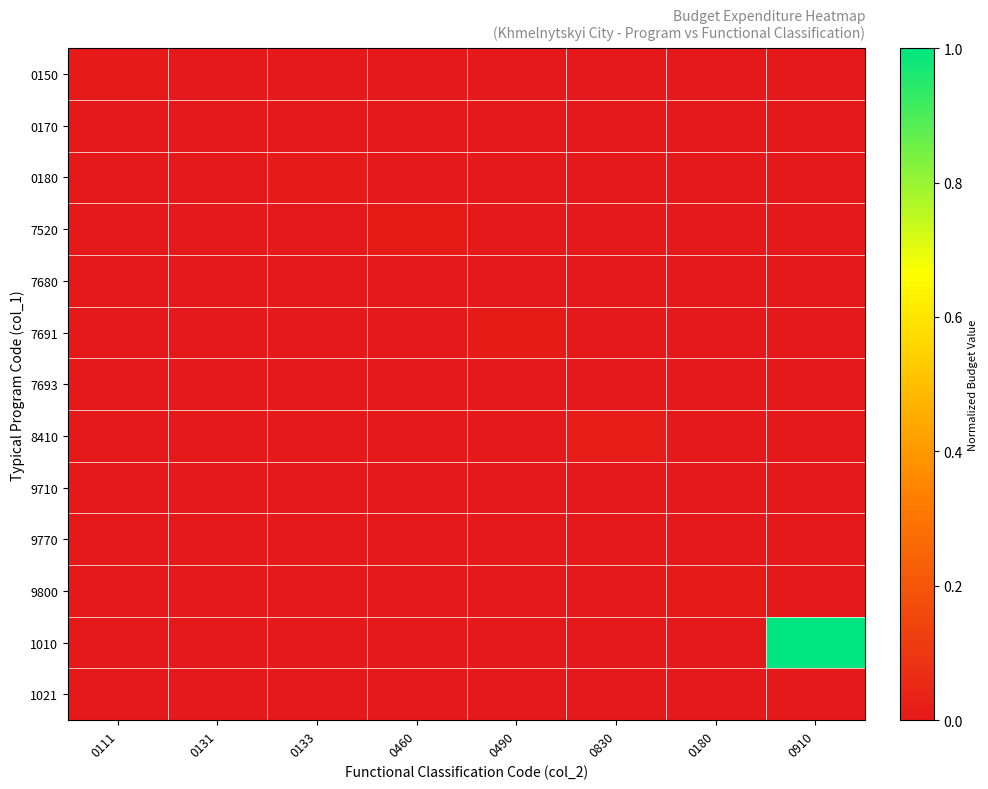

Reading left to right, what are all the values shown in this chart?

0150: 0111=0.0	0131=0.0	0133=0.0	0460=0.0	0490=0.0	0830=0.0	0180=0.0	0910=0.0
0170: 0111=0.0	0131=0.0	0133=0.0	0460=0.0	0490=0.0	0830=0.0	0180=0.0	0910=0.0
0180: 0111=0.0	0131=0.0	0133=0.0	0460=0.0	0490=0.0	0830=0.0	0180=0.0	0910=0.0
7520: 0111=0.0	0131=0.0	0133=0.0	0460=0.0	0490=0.0	0830=0.0	0180=0.0	0910=0.0
7680: 0111=0.0	0131=0.0	0133=0.0	0460=0.0	0490=0.0	0830=0.0	0180=0.0	0910=0.0
7691: 0111=0.0	0131=0.0	0133=0.0	0460=0.0	0490=0.0	0830=0.0	0180=0.0	0910=0.0
7693: 0111=0.0	0131=0.0	0133=0.0	0460=0.0	0490=0.0	0830=0.0	0180=0.0	0910=0.0
8410: 0111=0.0	0131=0.0	0133=0.0	0460=0.0	0490=0.0	0830=0.0	0180=0.0	0910=0.0
9710: 0111=0.0	0131=0.0	0133=0.0	0460=0.0	0490=0.0	0830=0.0	0180=0.0	0910=0.0
9770: 0111=0.0	0131=0.0	0133=0.0	0460=0.0	0490=0.0	0830=0.0	0180=0.0	0910=0.0
9800: 0111=0.0	0131=0.0	0133=0.0	0460=0.0	0490=0.0	0830=0.0	0180=0.0	0910=0.0
1010: 0111=0.0	0131=0.0	0133=0.0	0460=0.0	0490=0.0	0830=0.0	0180=0.0	0910=1.0
1021: 0111=0.0	0131=0.0	0133=0.0	0460=0.0	0490=0.0	0830=0.0	0180=0.0	0910=0.0